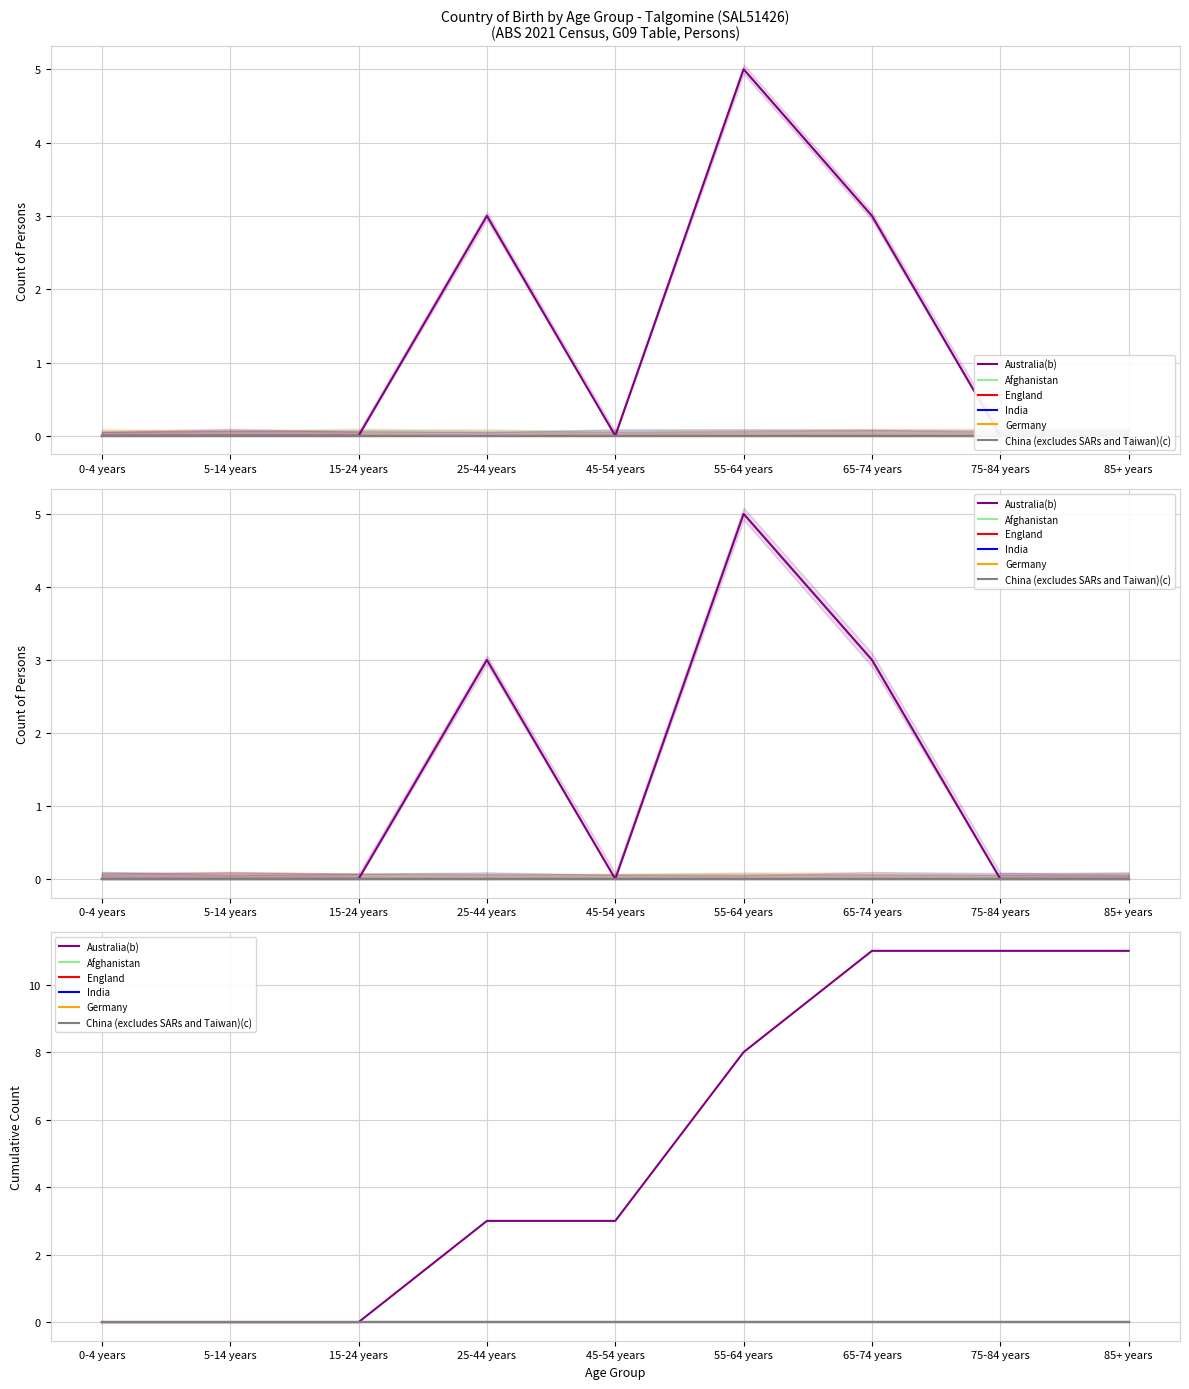

What position from the left is 5-14 years?

2